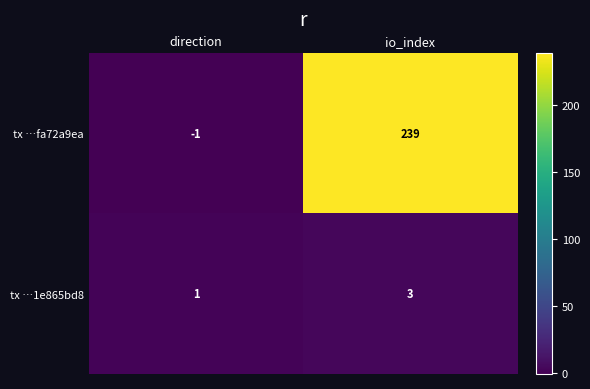

What is the sum of the tx …1e865bd8 values at direction and io_index?

4